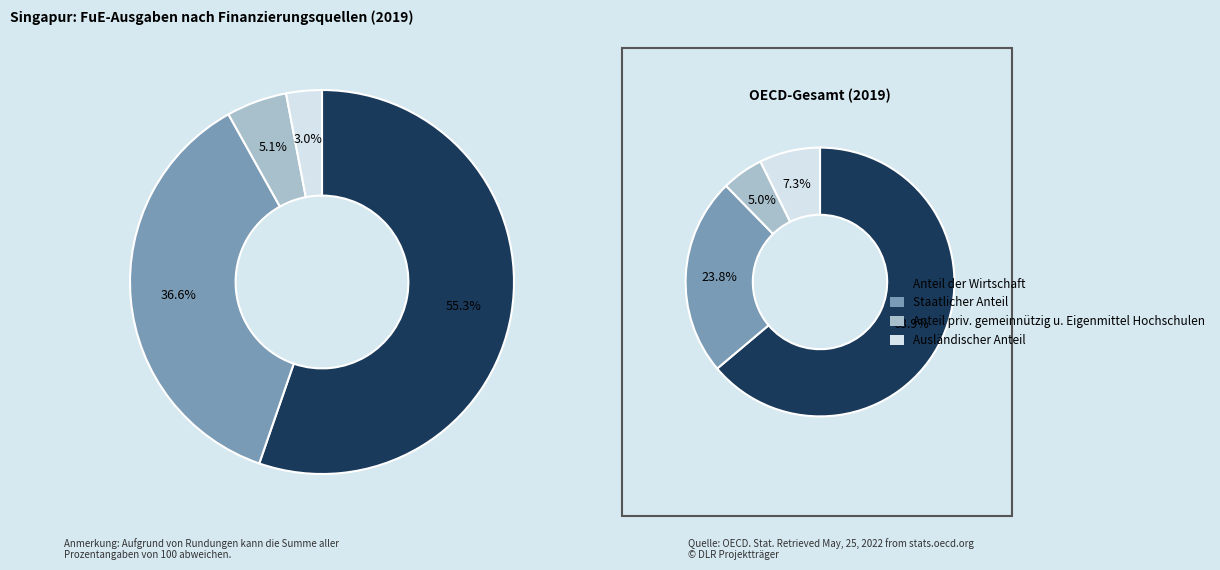

Is there a majority slice in this chart?

Yes